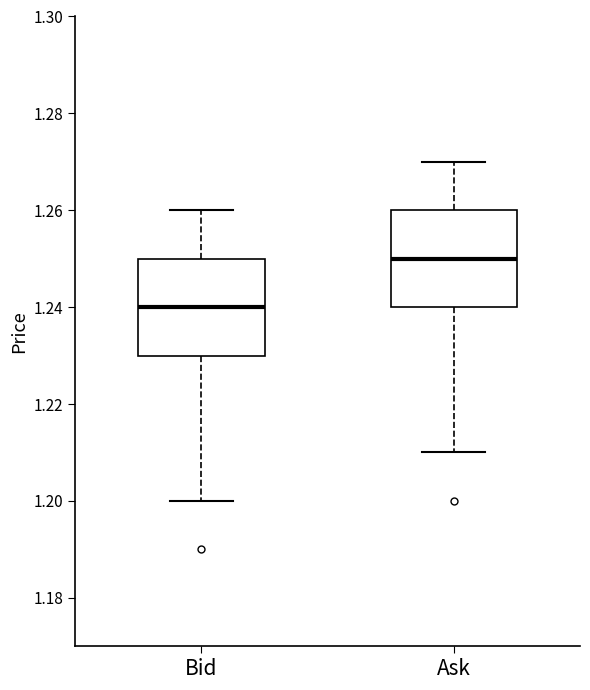

Reading left to right, read every box against the y-axis: the position of its median line, the range the box covers, and the ends of its whiskers. The values are not printed on the chart, so give them approximately, as read against the axis.

Bid: median 1.24, box 1.23 to 1.25, whiskers 1.20 to 1.26
Ask: median 1.25, box 1.24 to 1.26, whiskers 1.21 to 1.27